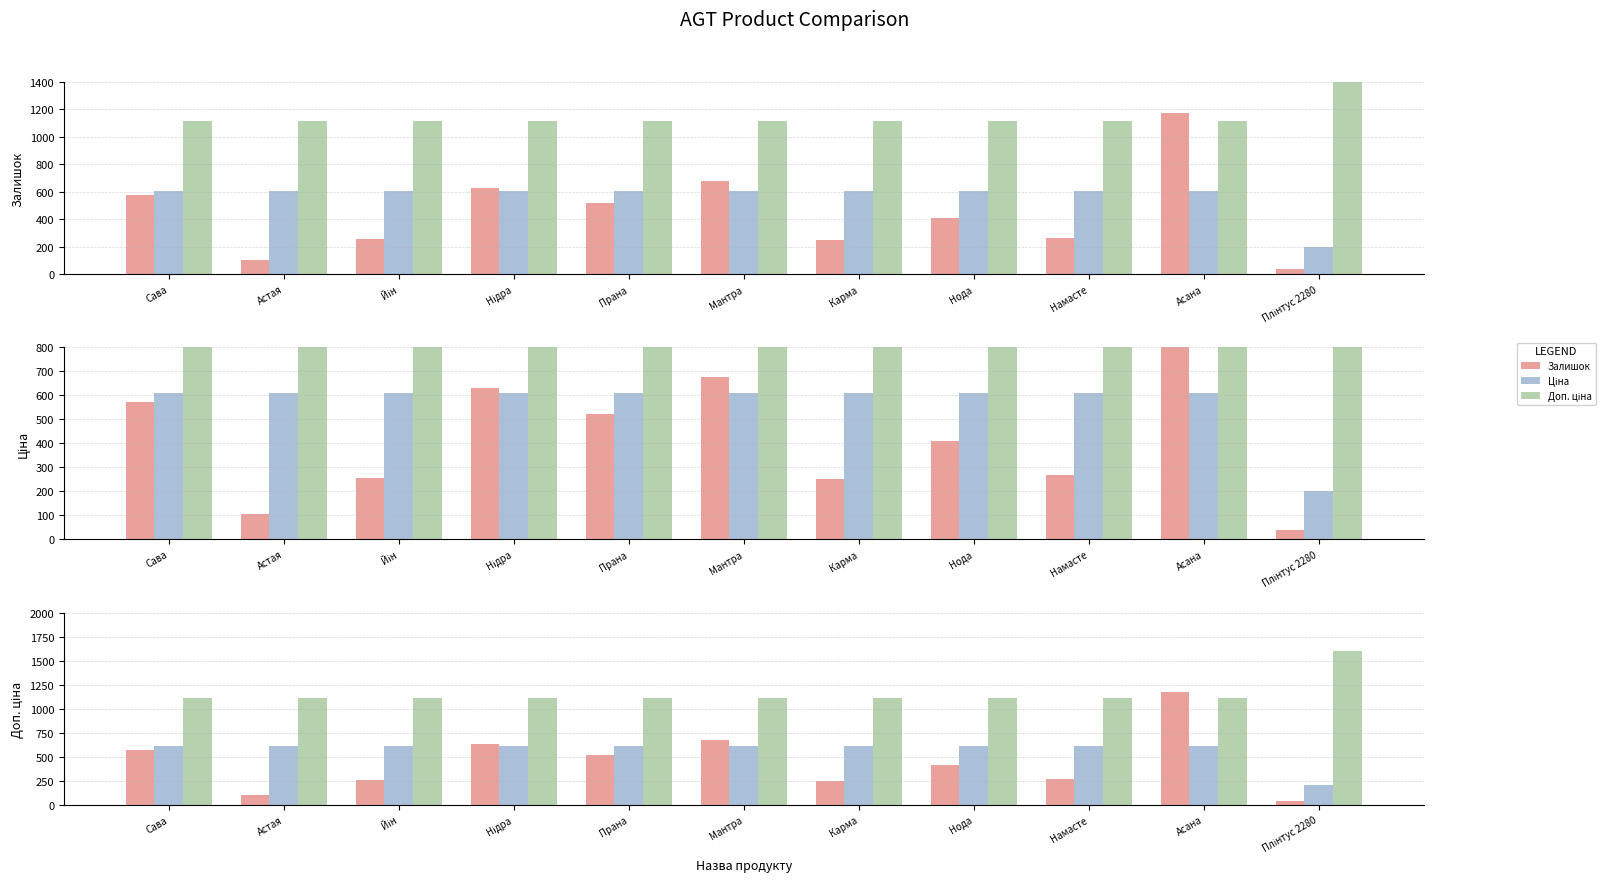

What position from the left is Асана?

10